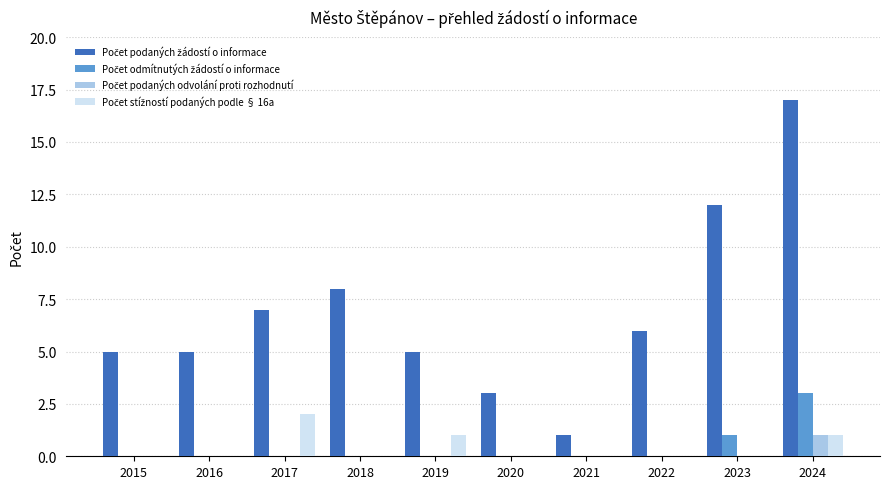

Which label corresponds to the largest value in the chart?

2024